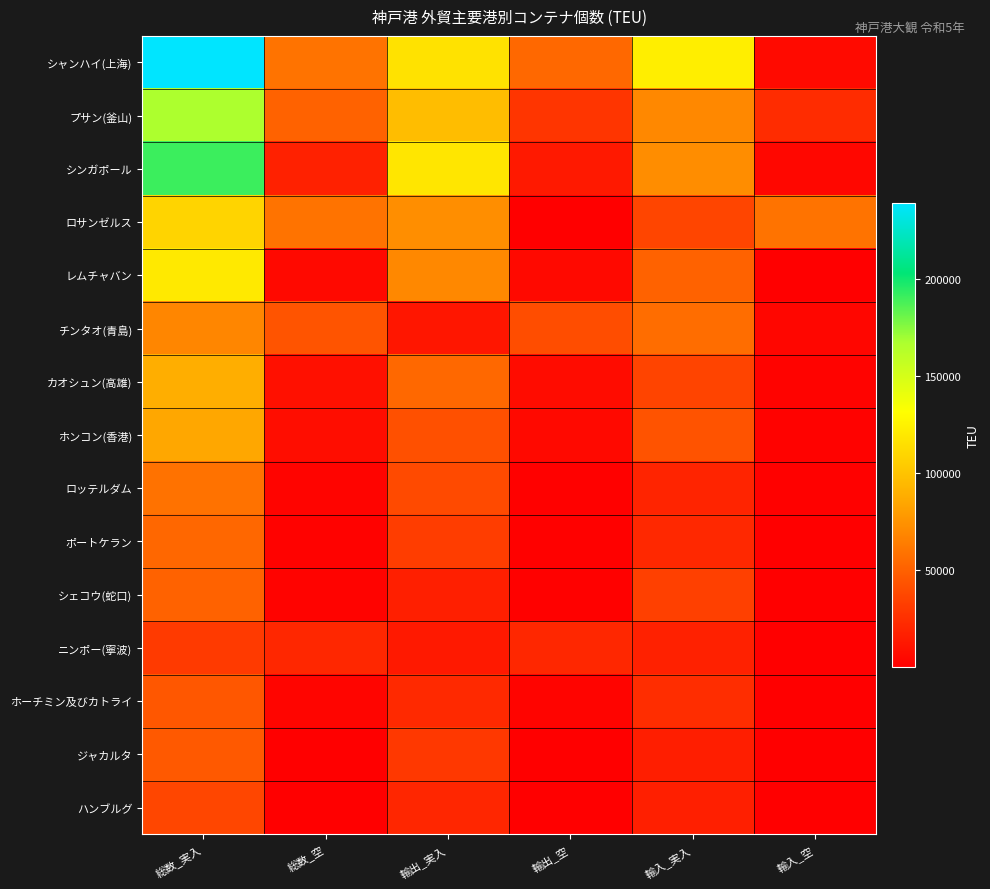

At how many categories does at least one series exceed 132751?

1